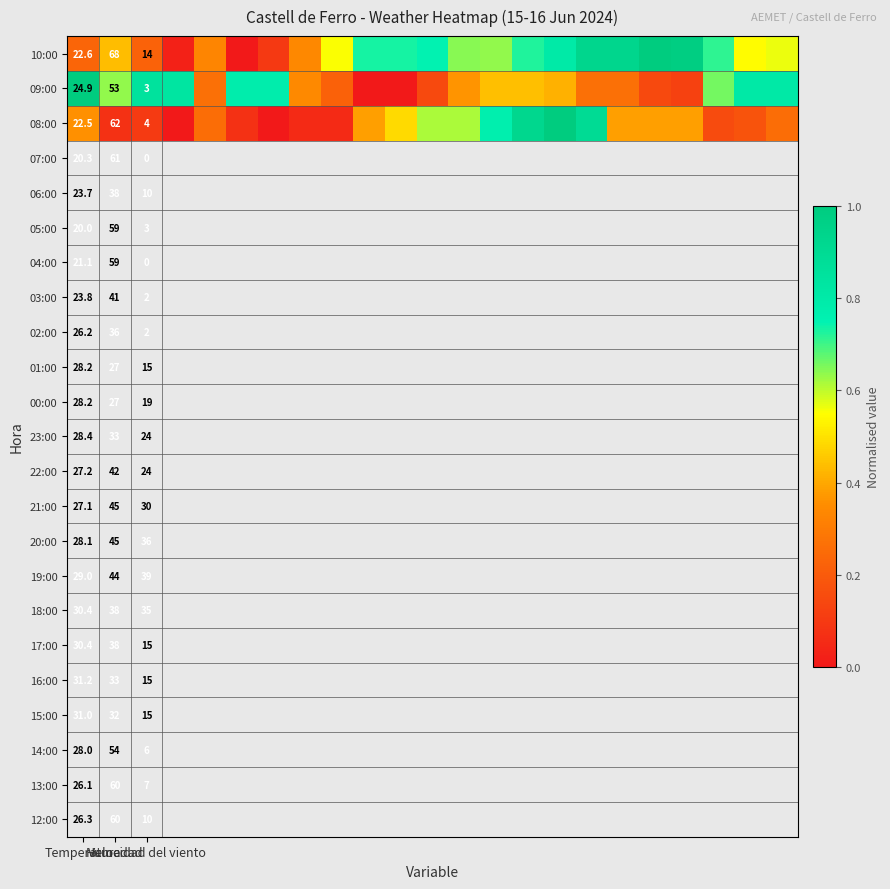

List the series in order of their overall mean, highest first.

10:00, 09:00, 08:00